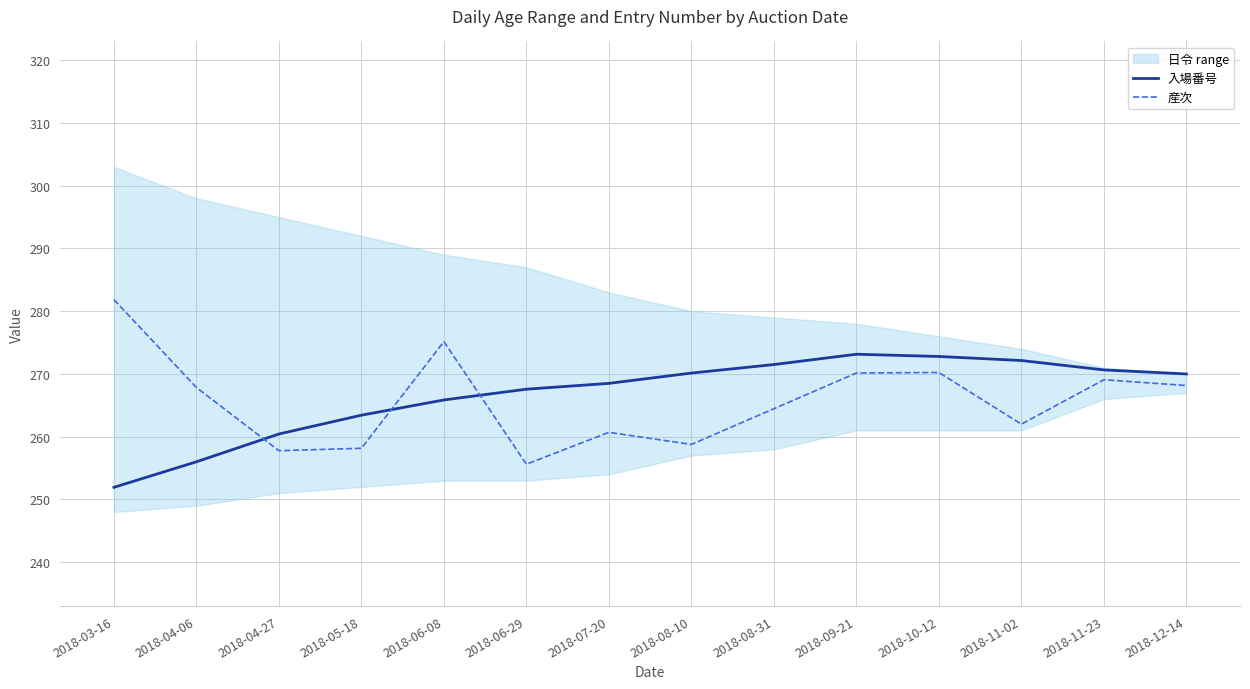

The 入場番号 series shows 399.6 at 2018-07-20. True or false?

False